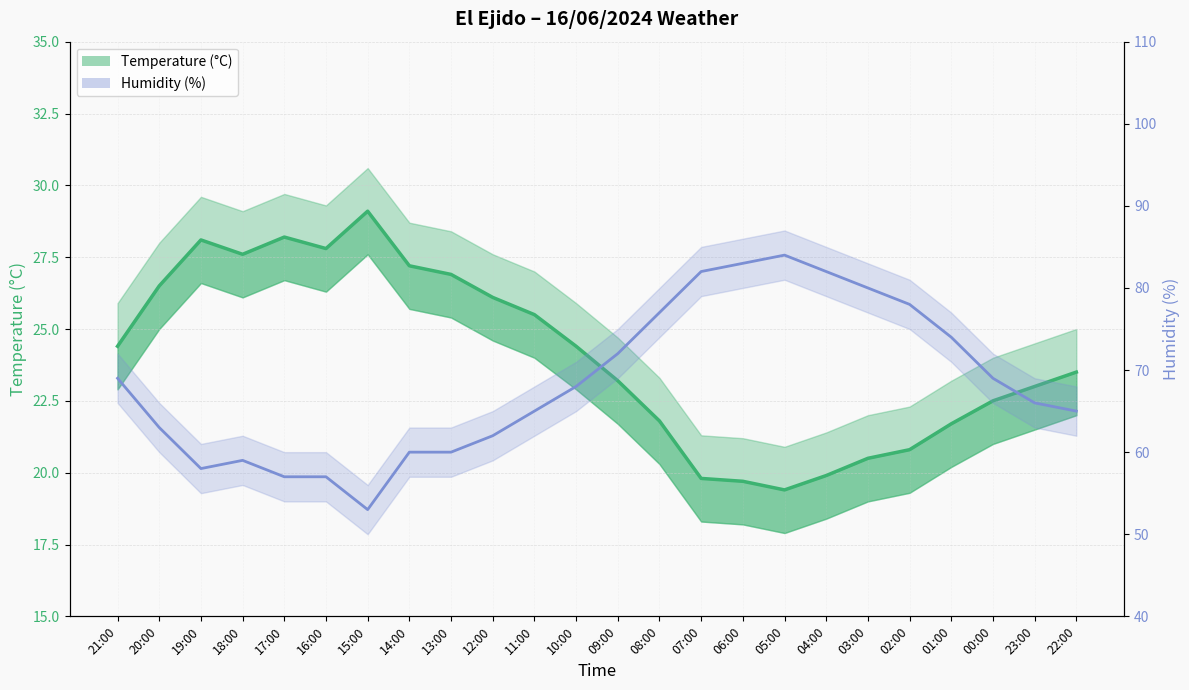

List the series in order of their overall mean, highest first.

Humidity (%) line, Temperature (°C)